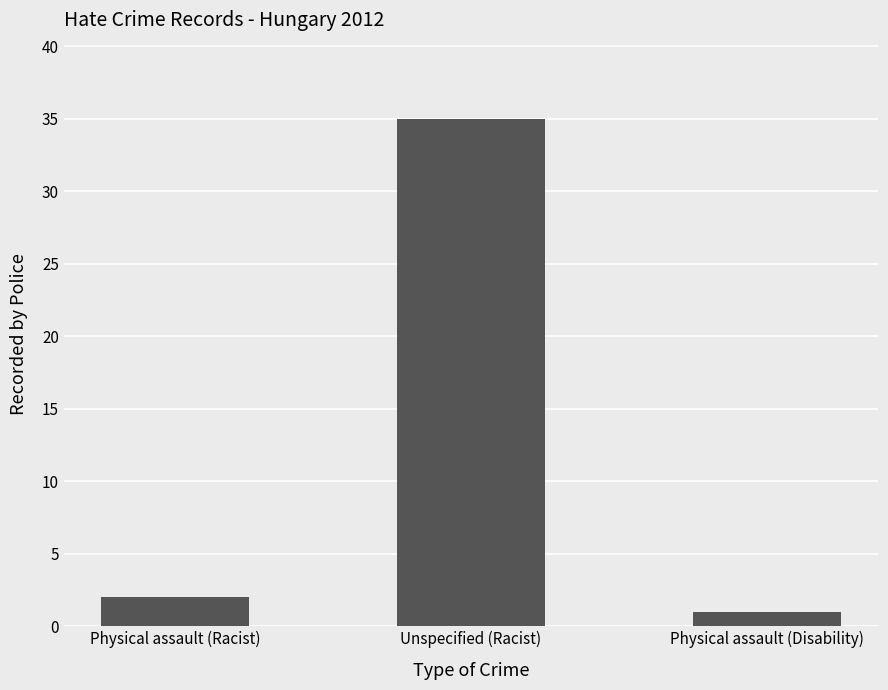

True or false: the data shows 63 at Unspecified (Racist).

False